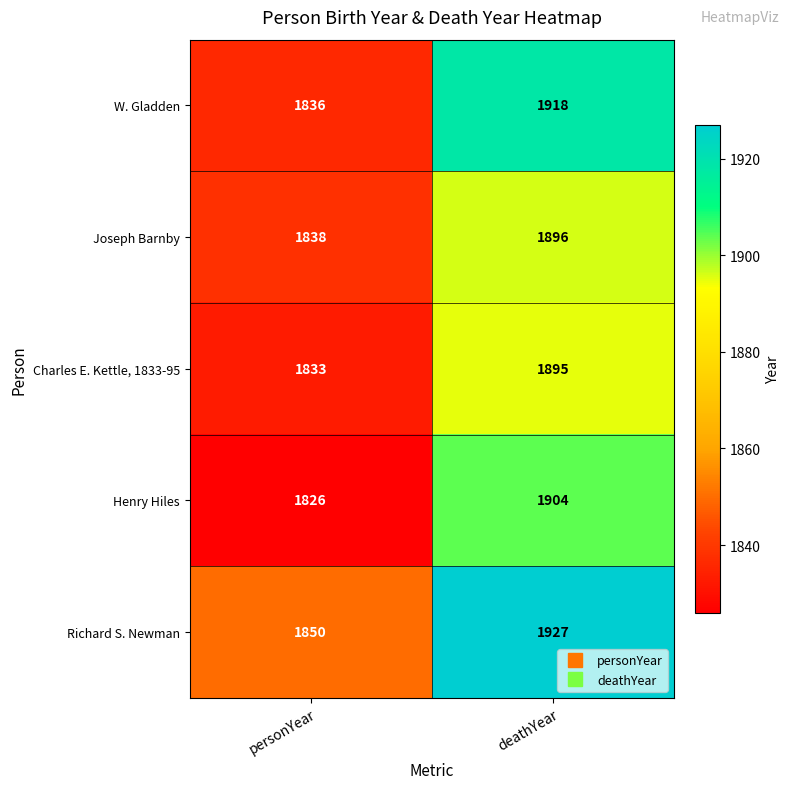

Reading left to right, list all the values displayed in this chart.

W. Gladden: personYear=1836	deathYear=1918
Joseph Barnby: personYear=1838	deathYear=1896
Charles E. Kettle, 1833-95: personYear=1833	deathYear=1895
Henry Hiles: personYear=1826	deathYear=1904
Richard S. Newman: personYear=1850	deathYear=1927